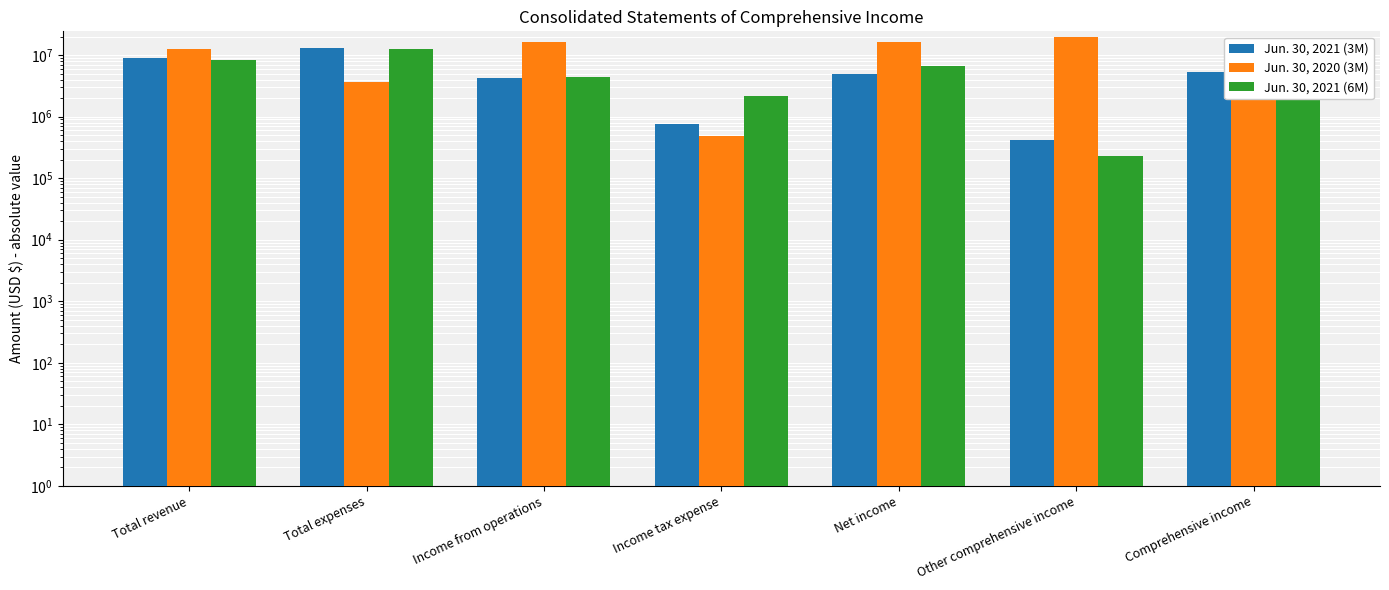

Rank the series at Net income from lowest to highest value.

Jun. 30, 2021 (3M), Jun. 30, 2021 (6M), Jun. 30, 2020 (3M)